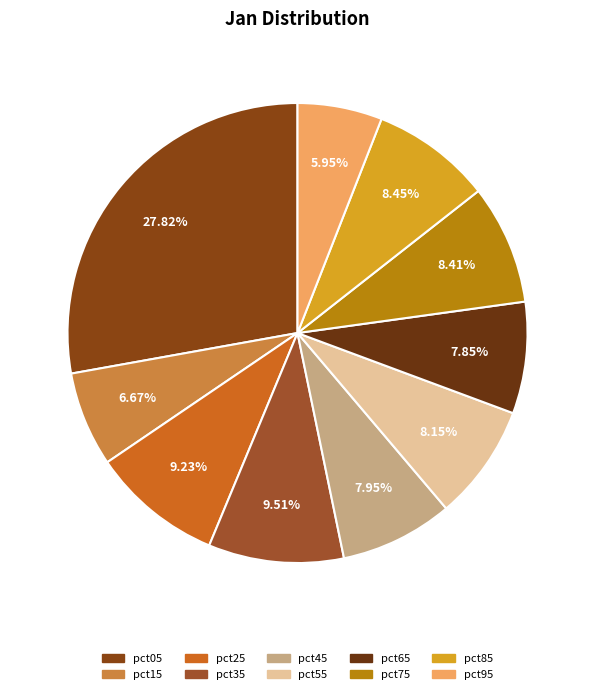

Does any single category account for the majority?

No